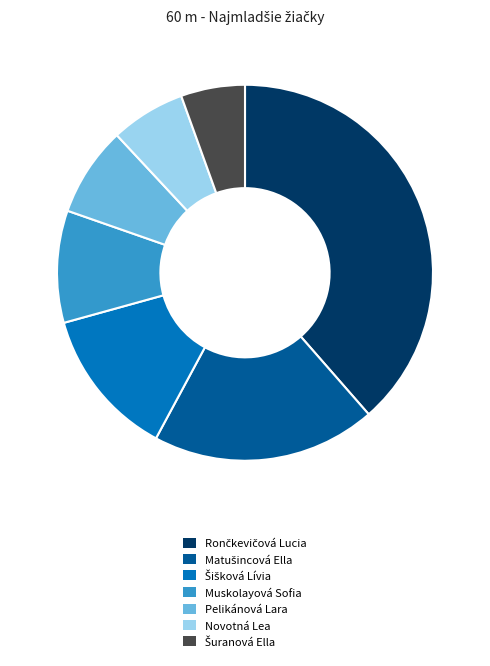

Is there any slice that represents more than half of the pie?

No